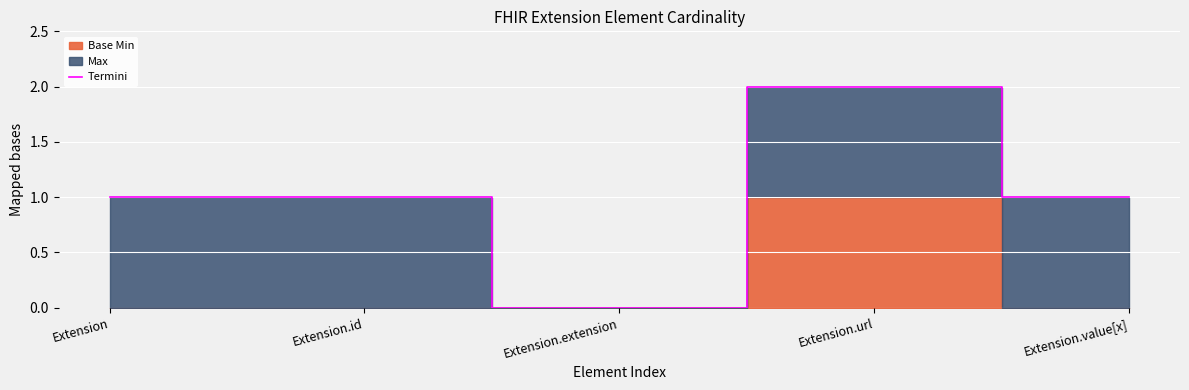

What is the difference between the values at Extension.extension and Extension?

1